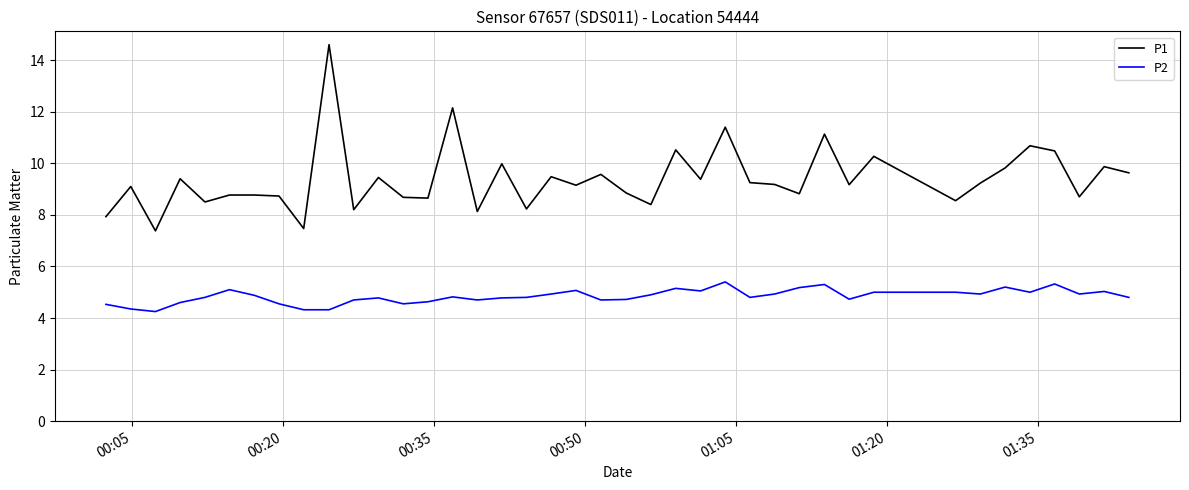

True or false: P2 and P1 cross at least once.

False